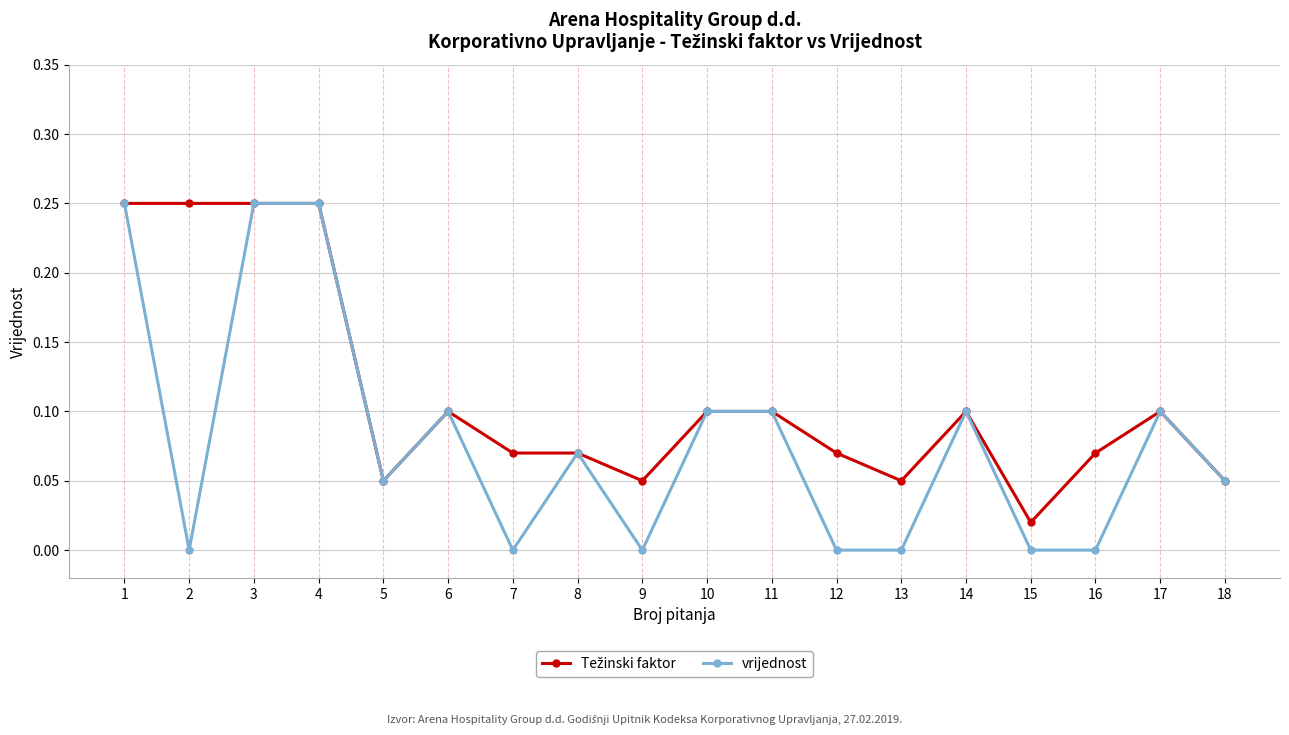

True or false: vrijednost has a value of 0.0 at 14.

False